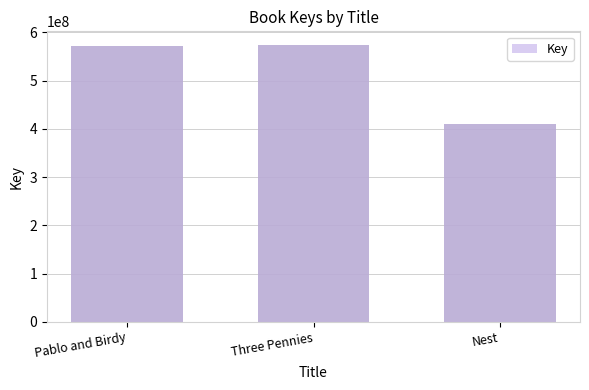

What is the average value?

518261650